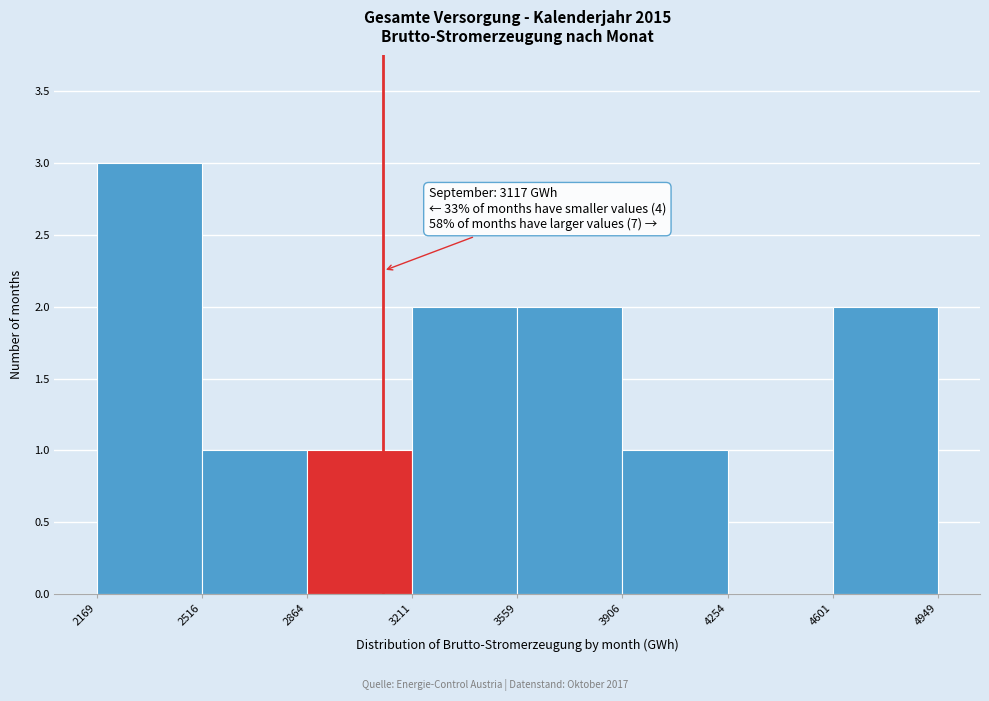

Which range on the x-axis has the tallest bar?

2169 to 2516